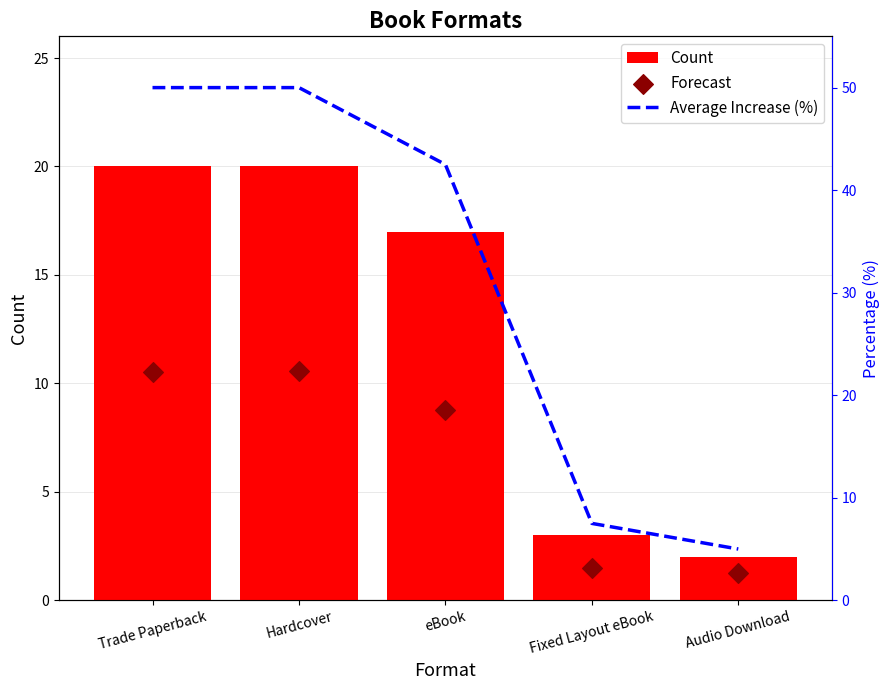

What are all the series names shown in the legend?

Count, Average Increase (%), Forecast